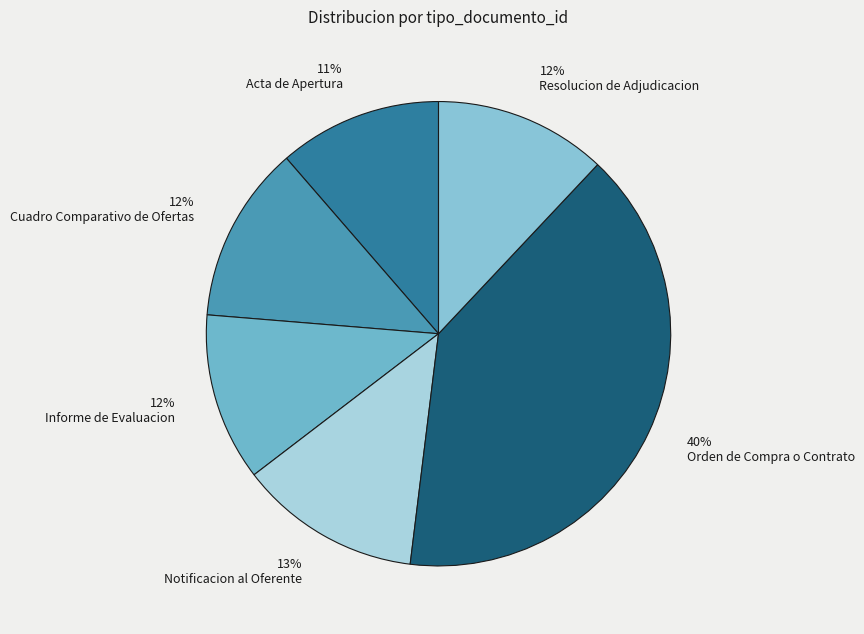

Approximately how many times larger is the value at Acta de Apertura compared to Resolucion de Adjudicacion?

0.9